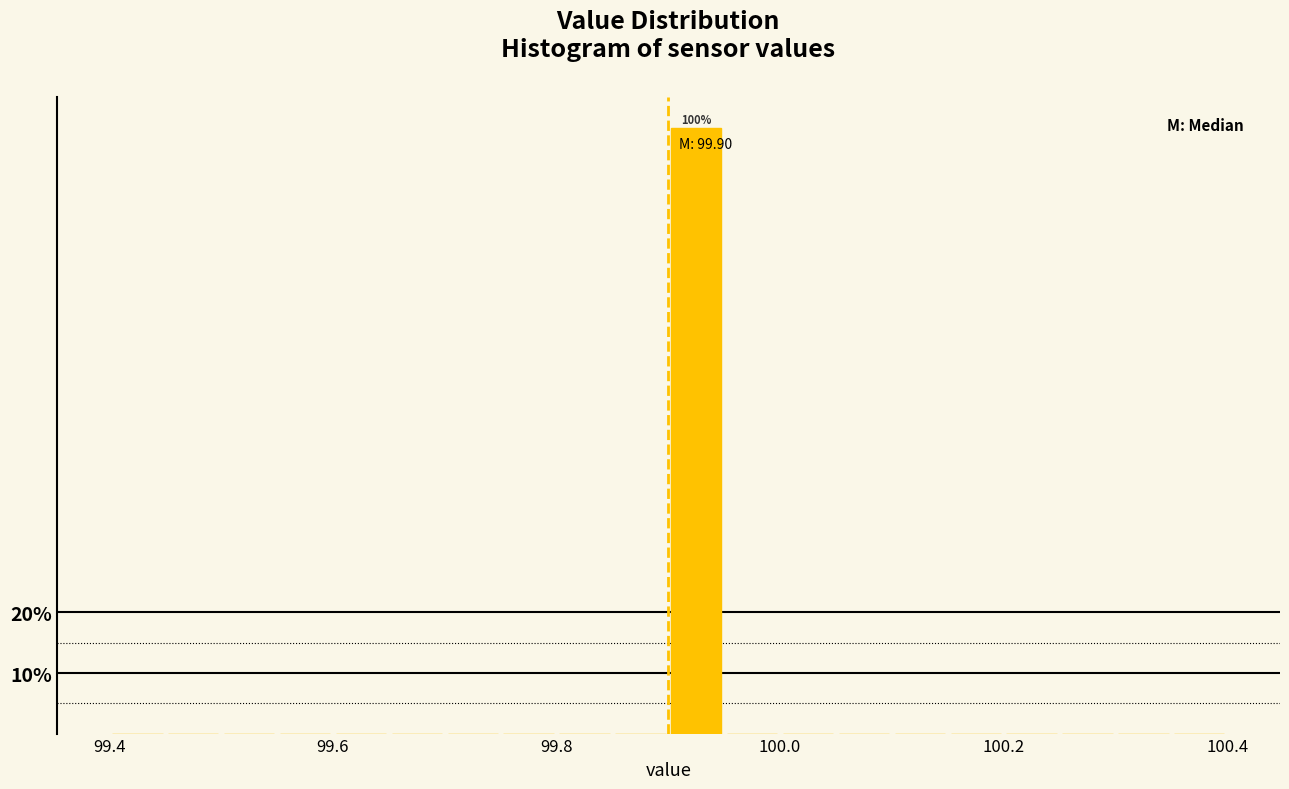

Read against the x-axis, roughly where is the centre of the tallest bar?

99.92